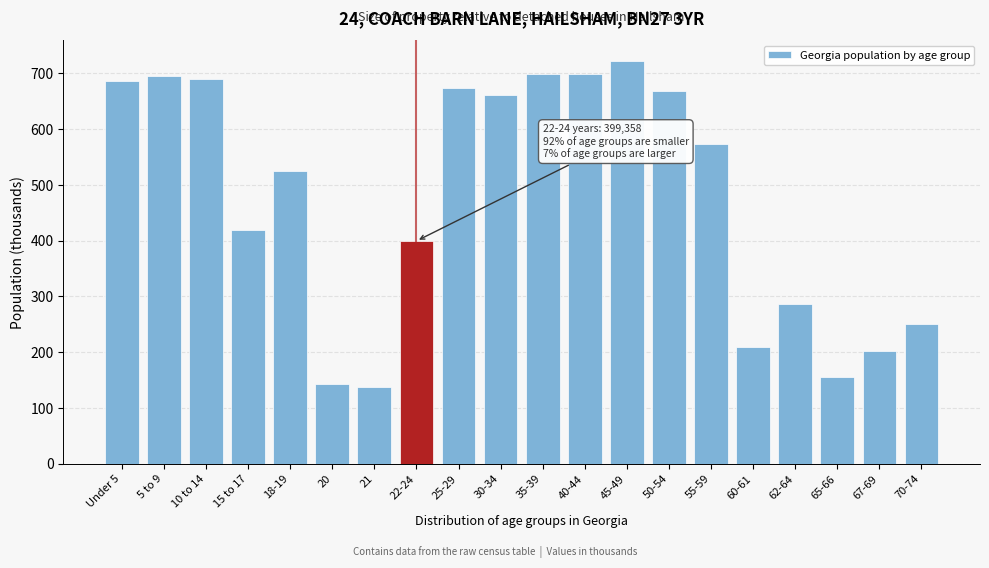

What is the label of the 16th bar from the right?

18-19